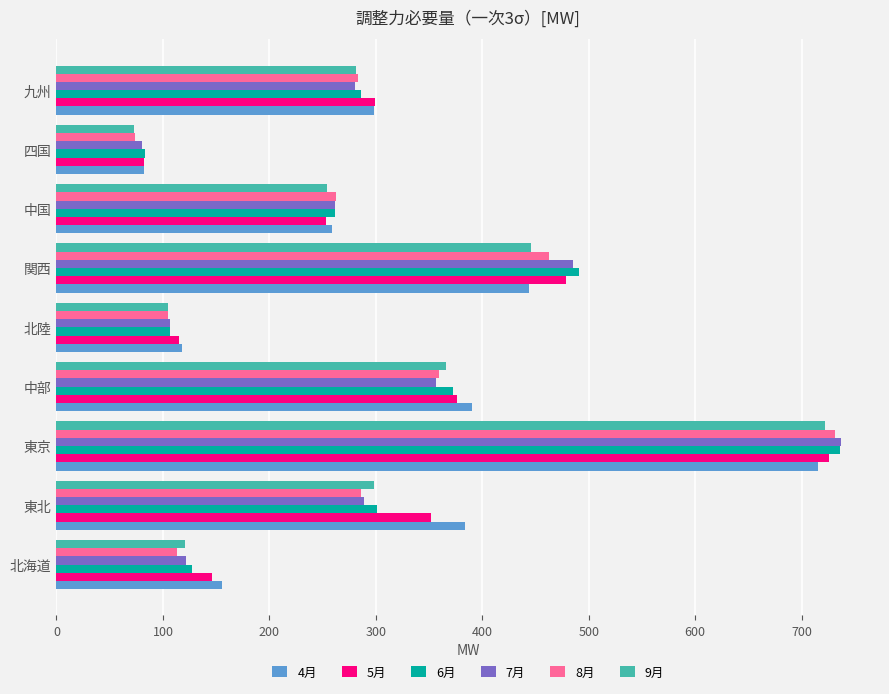

Which category has the highest value in the 4月 series?

東京